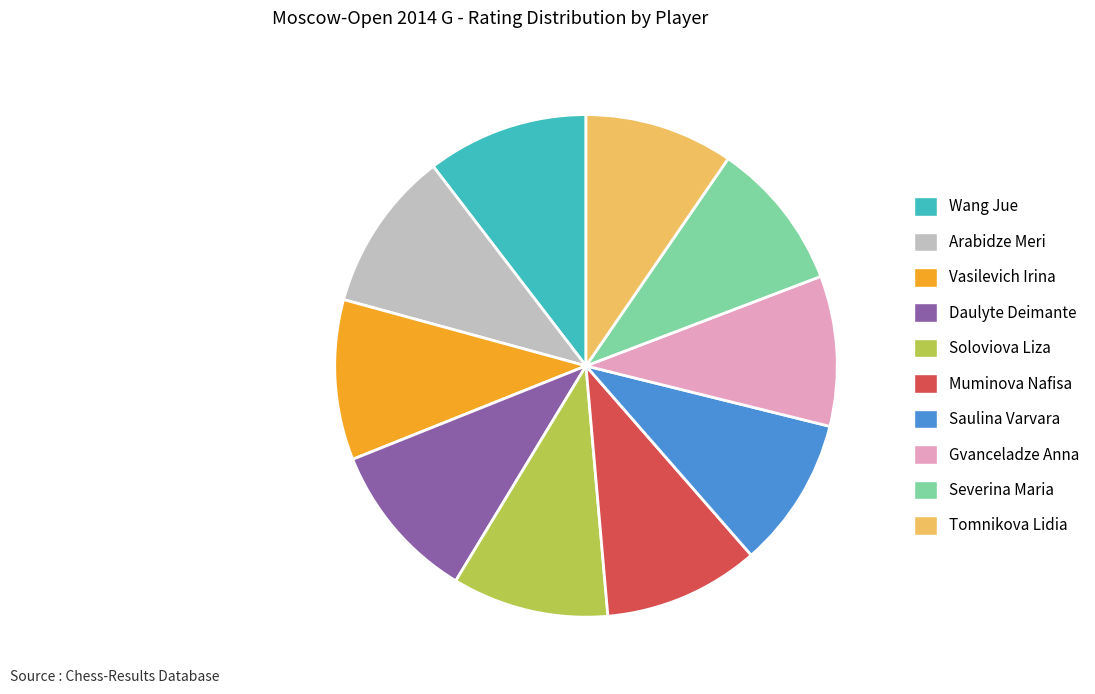

Between Tomnikova Lidia and Vasilevich Irina, which is larger?

Vasilevich Irina